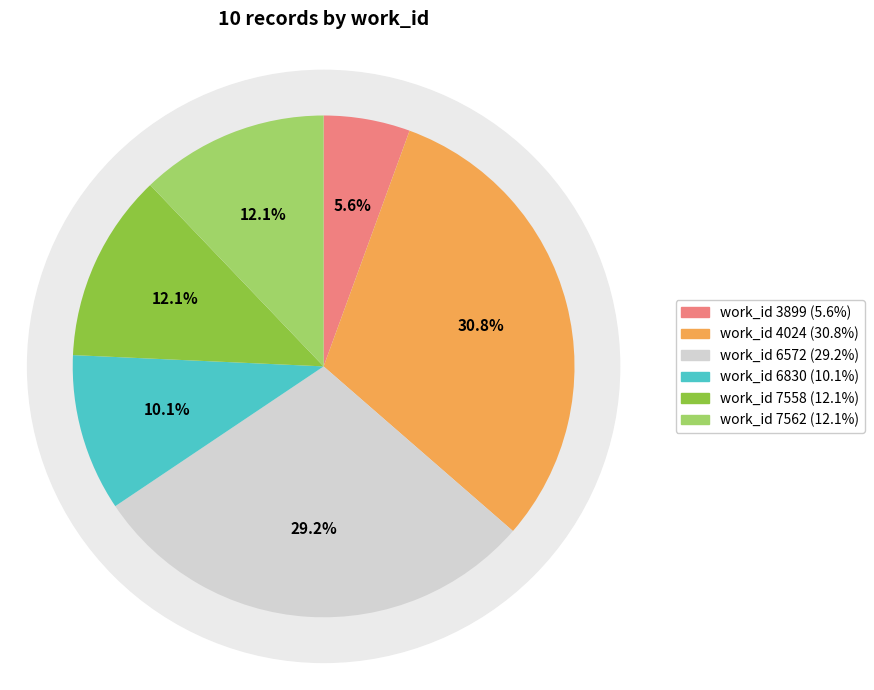

Between 6572 and 4024, which is larger?

4024